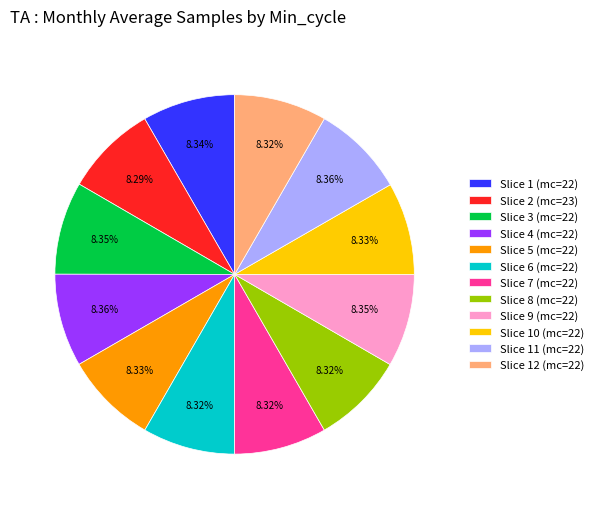

What is the ratio of the value at Slice 11 (mc=22) to the value at Slice 1 (mc=22)?

1.0